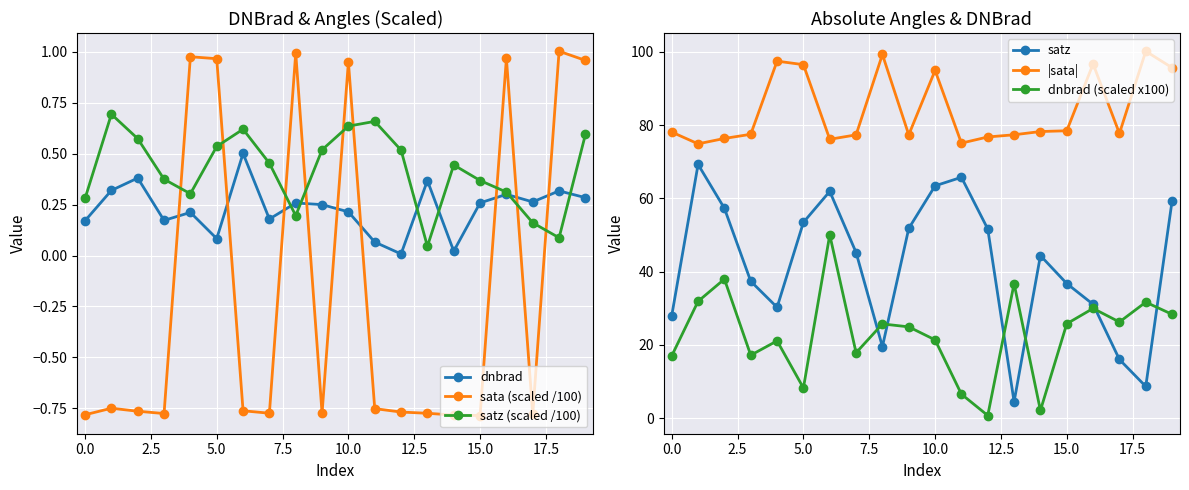

At which label does |sata| reach its peak?

18